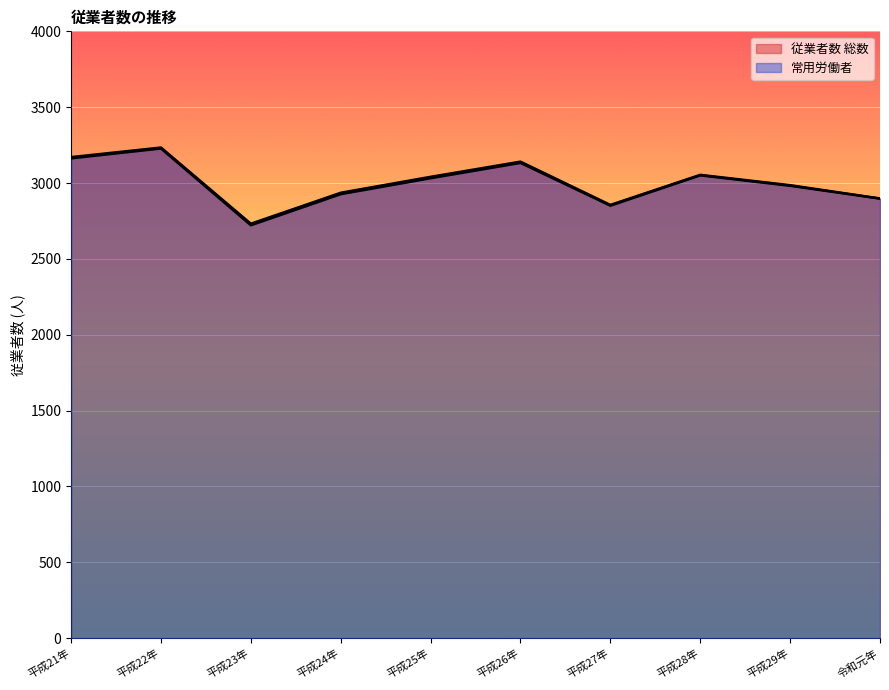

What is the label of the 5th point from the left?

平成25年